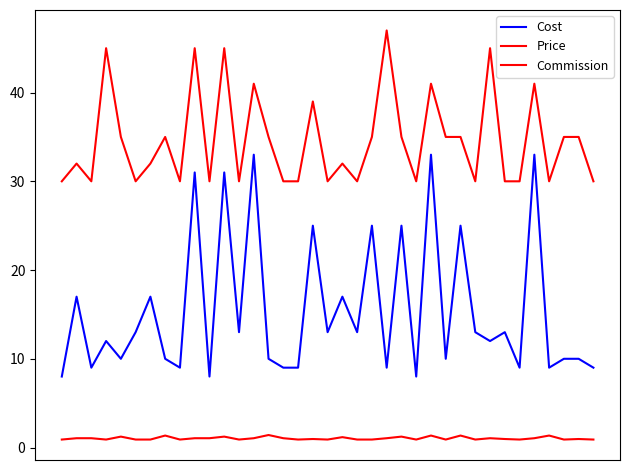

How many interior local peaks does the Price series have?

12